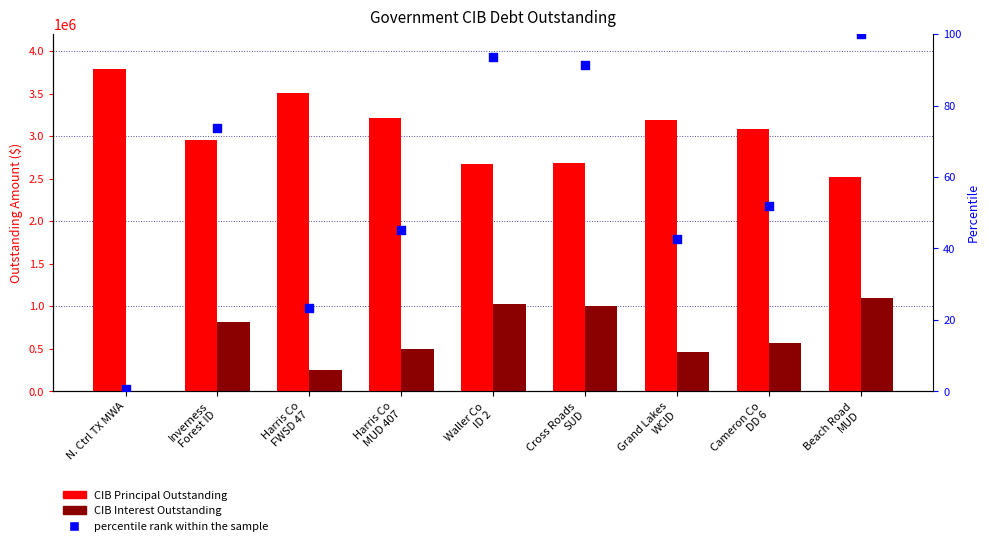

Which series reaches the minimum Y coordinate?

percentile rank within the sample